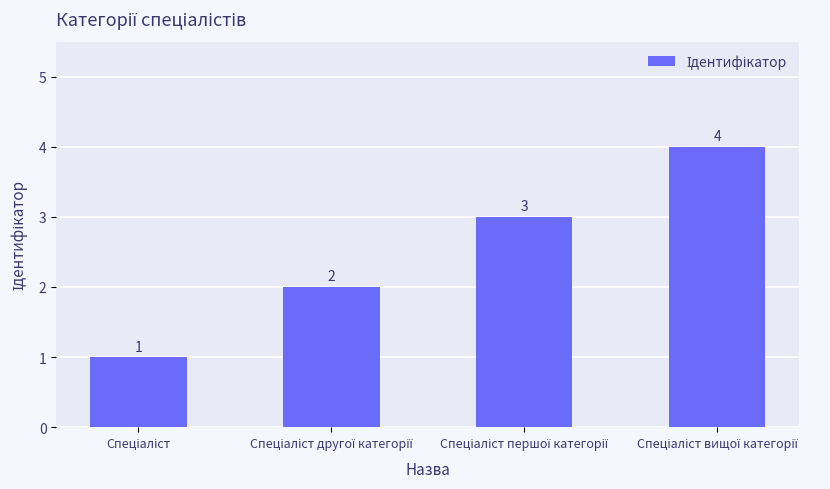

What is the maximum value shown in the chart?

4